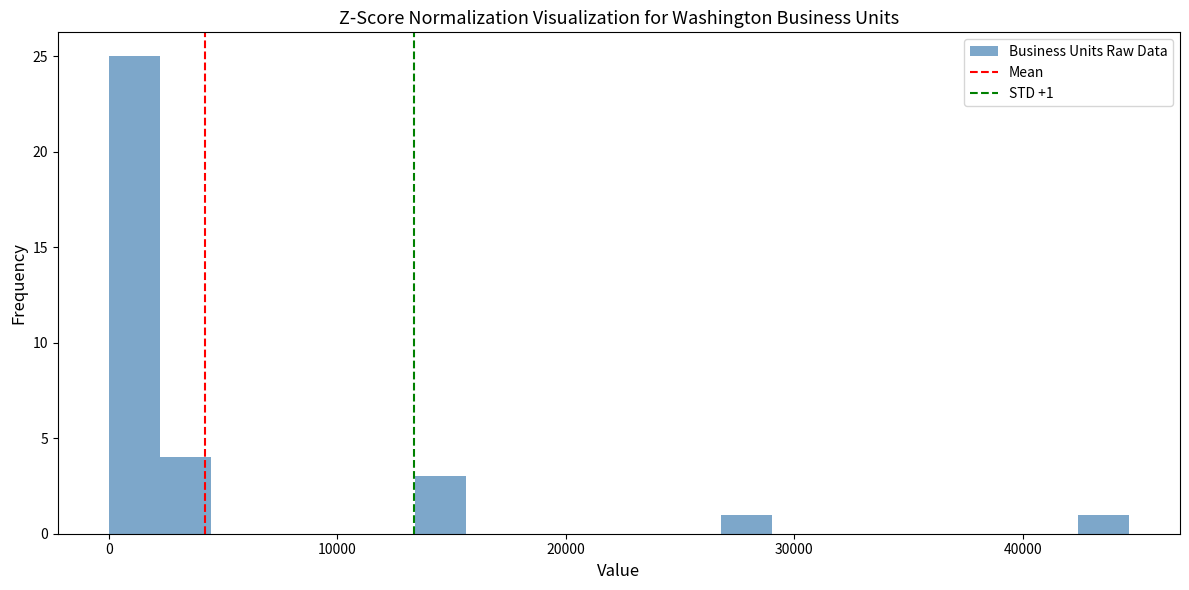

Read against the x-axis, roughly where is the centre of the tallest bar?

1000